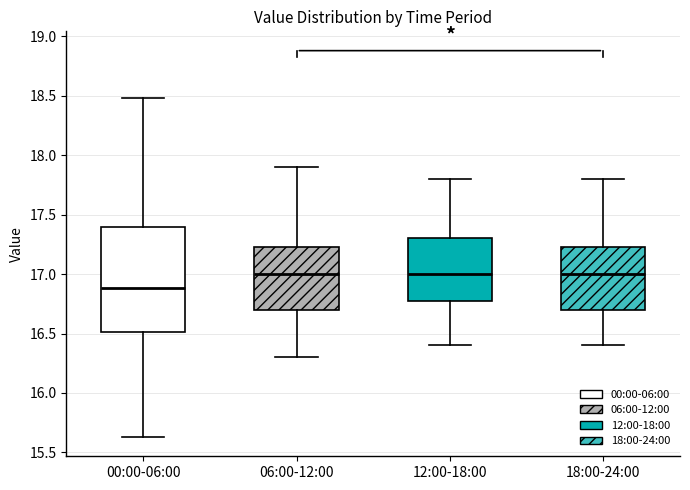

Where is the lower edge of the box for 06:00-12:00 on the y-axis? The values are not printed on the chart, so give them approximately, as read against the axis.

16.70